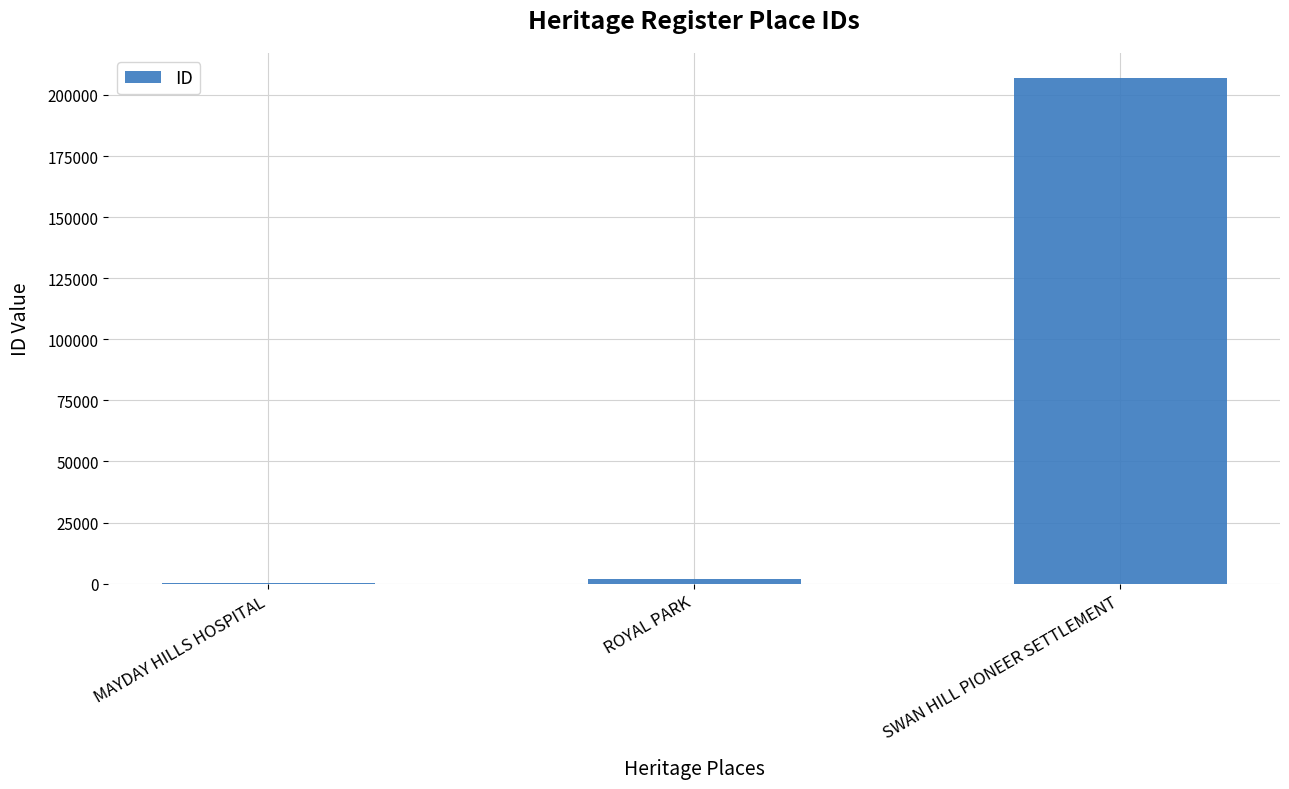

The value at MAYDAY HILLS HOSPITAL is 96. True or false?

True